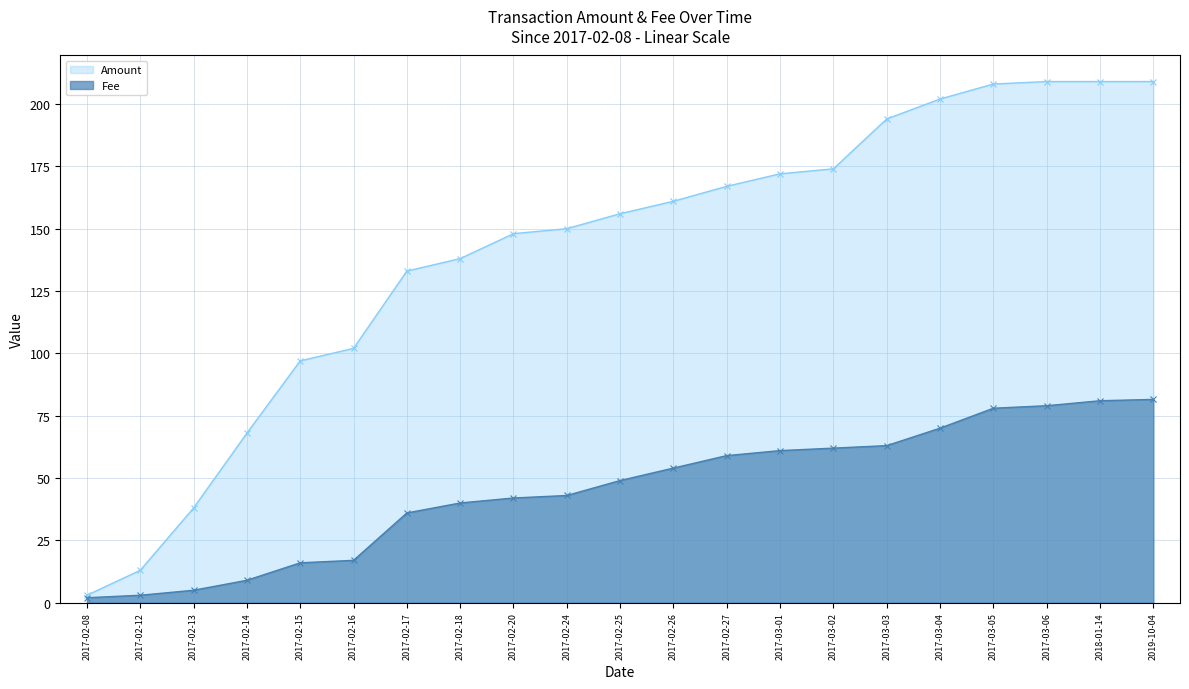

At which category is the sum across all series the highest?

2019-10-04